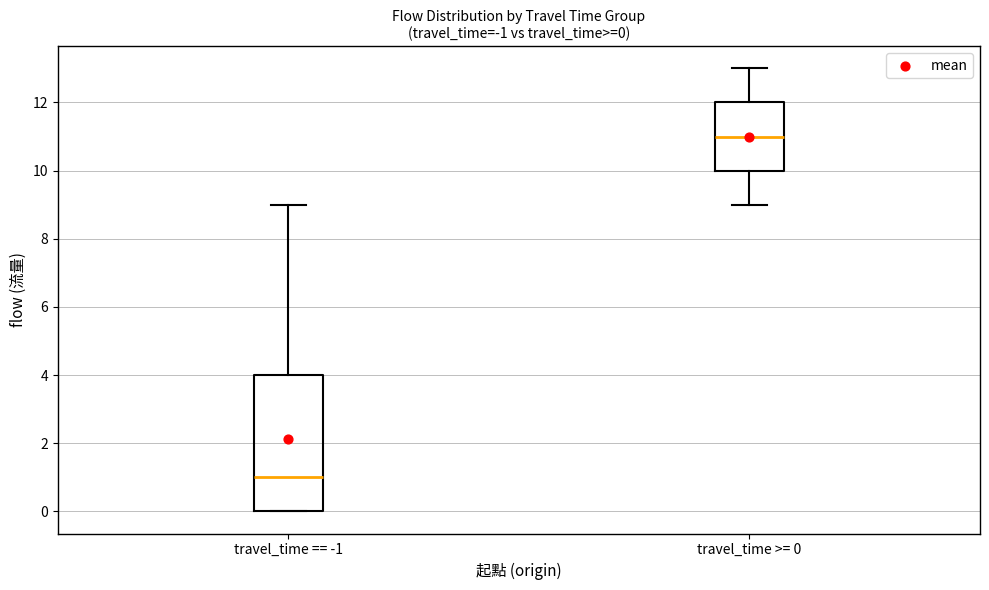

Which box has the highest median line?

travel_time >= 0